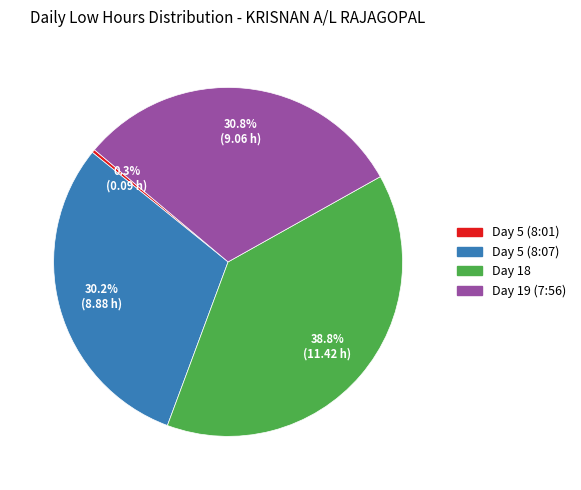

What is the ratio of the value at Day 19 (7:56) to the value at Day 18?

0.8